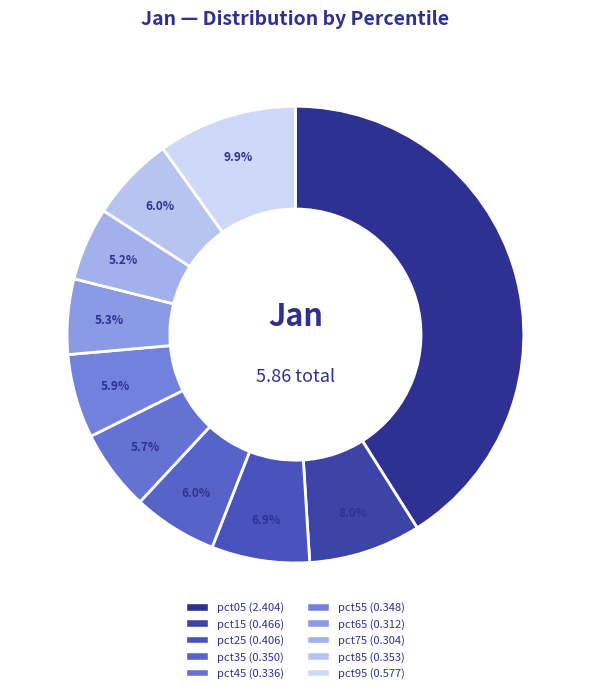

How much of the chart is everything except pct25?

93.1%